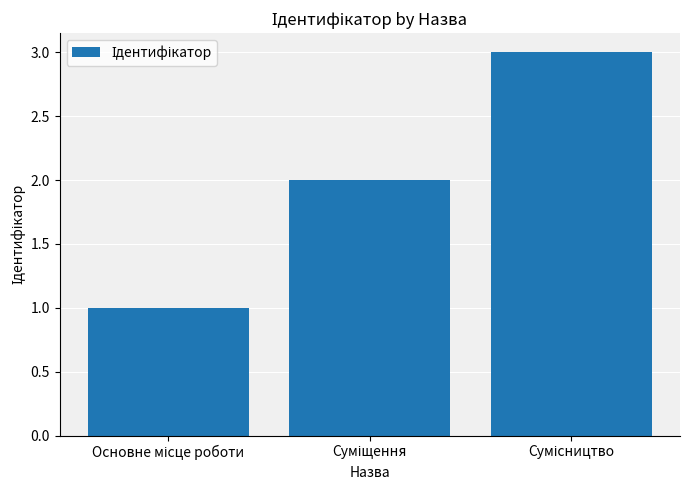

What is the maximum value shown in the chart?

3